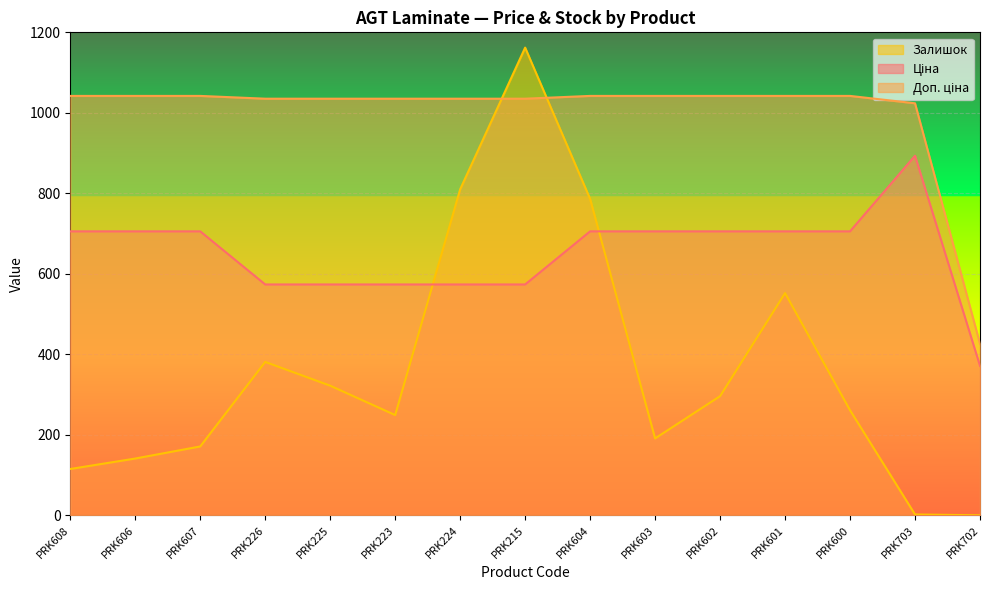

Rank the series by their average value, from highest to lowest.

Доп. ціна, Ціна, Залишок